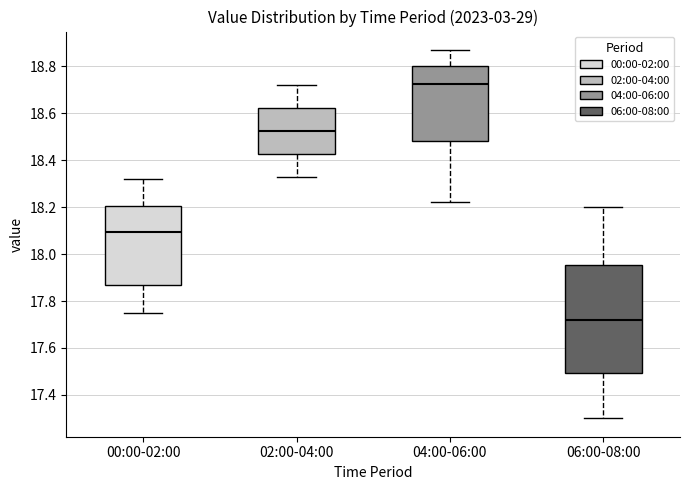

Which box has the highest median line?

04:00-06:00